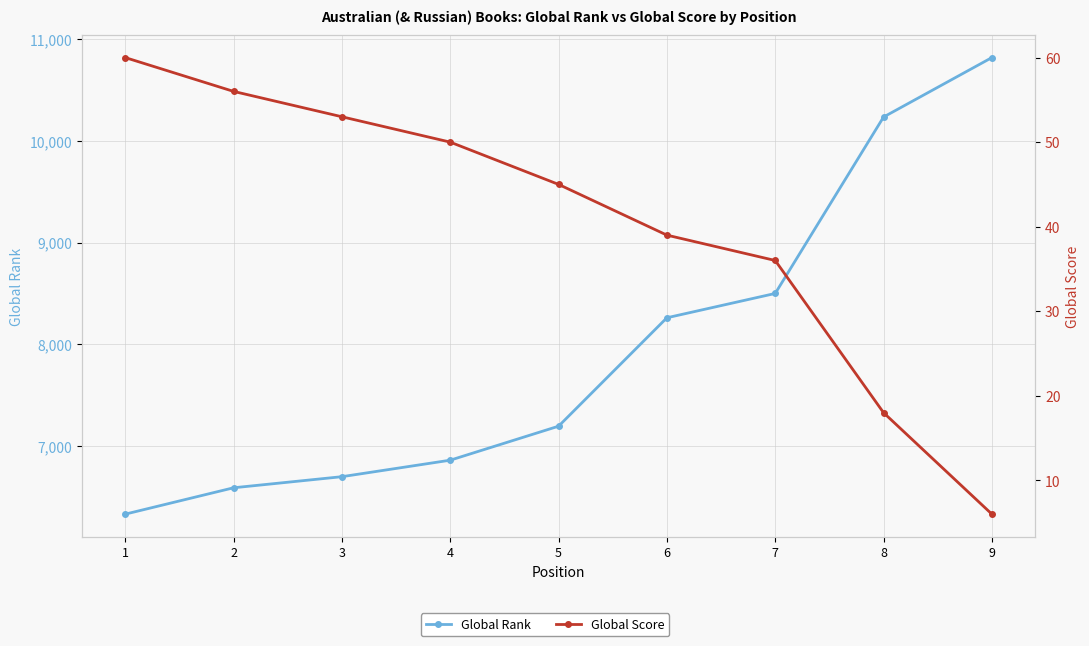

At which category is the sum across all series the highest?

9